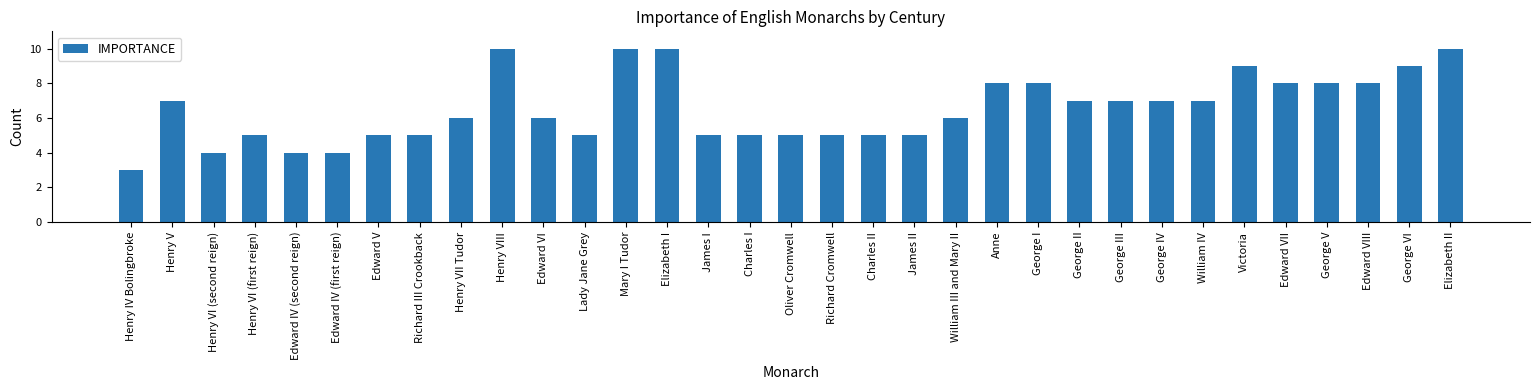

What is the value of the 20th bar from the left?

5